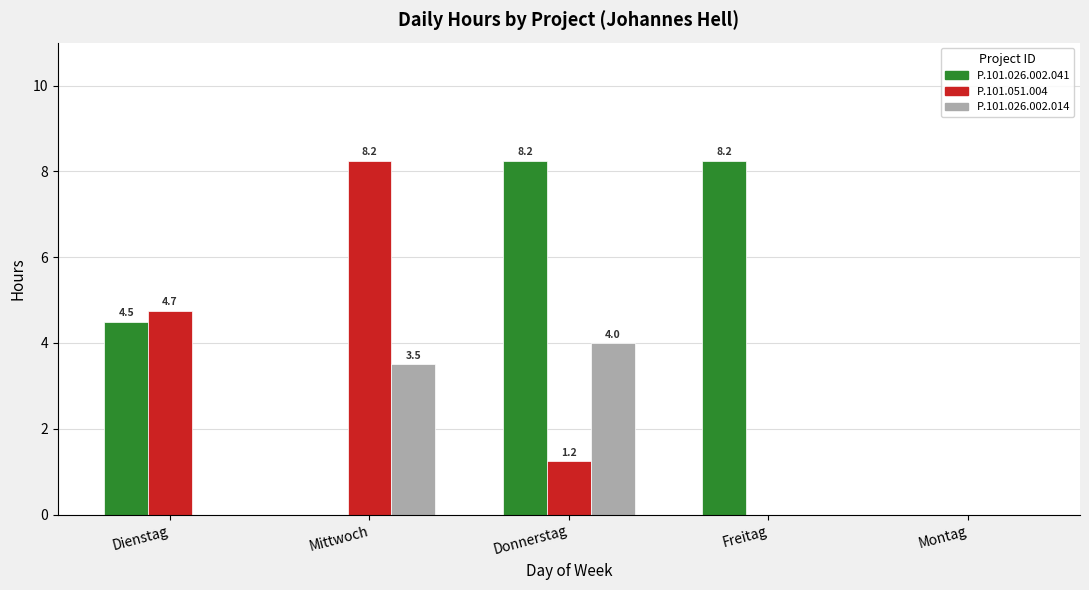

What is the sum of all P.101.026.002.041 values?

21.0